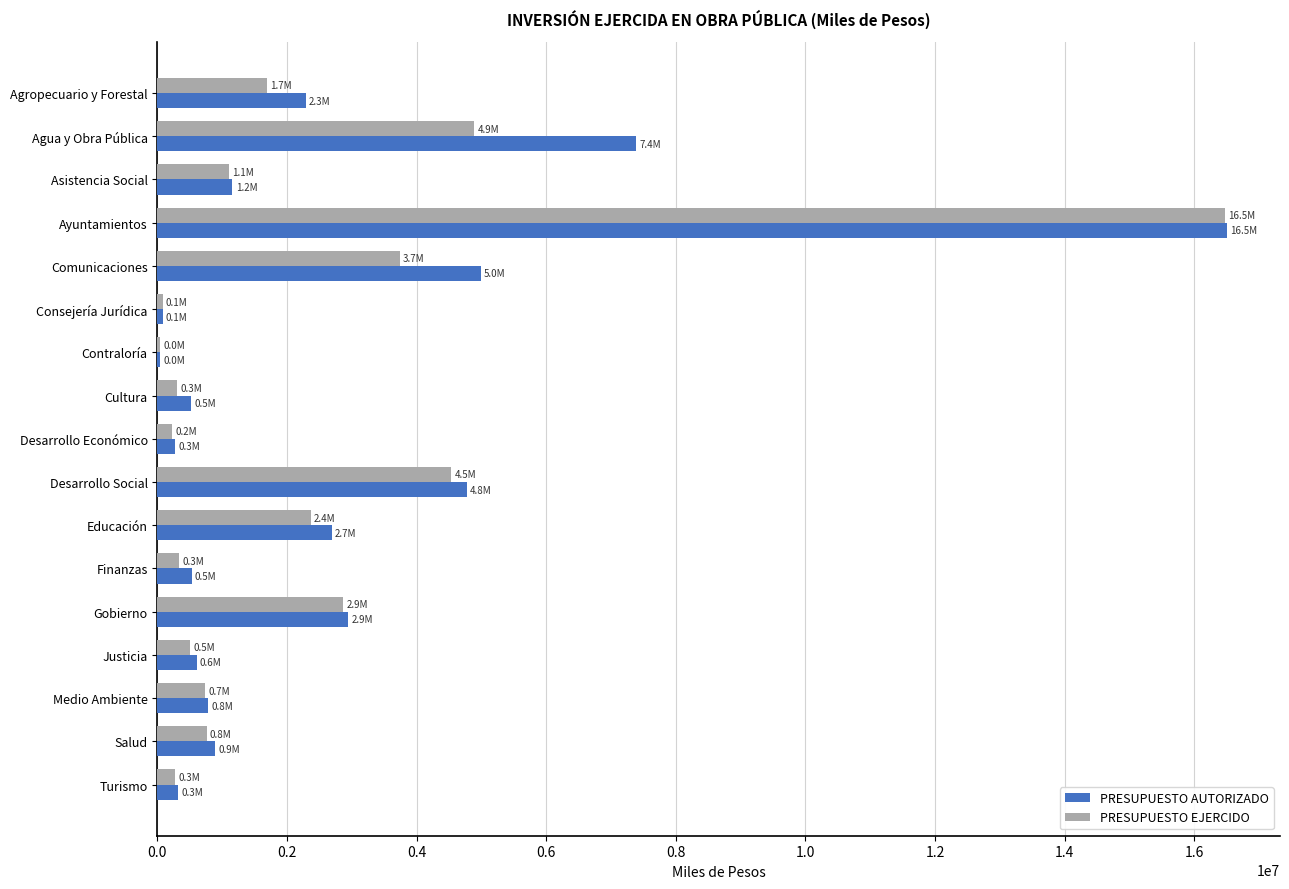

What is the sum of all PRESUPUESTO EJERCIDO values?

40947023.5